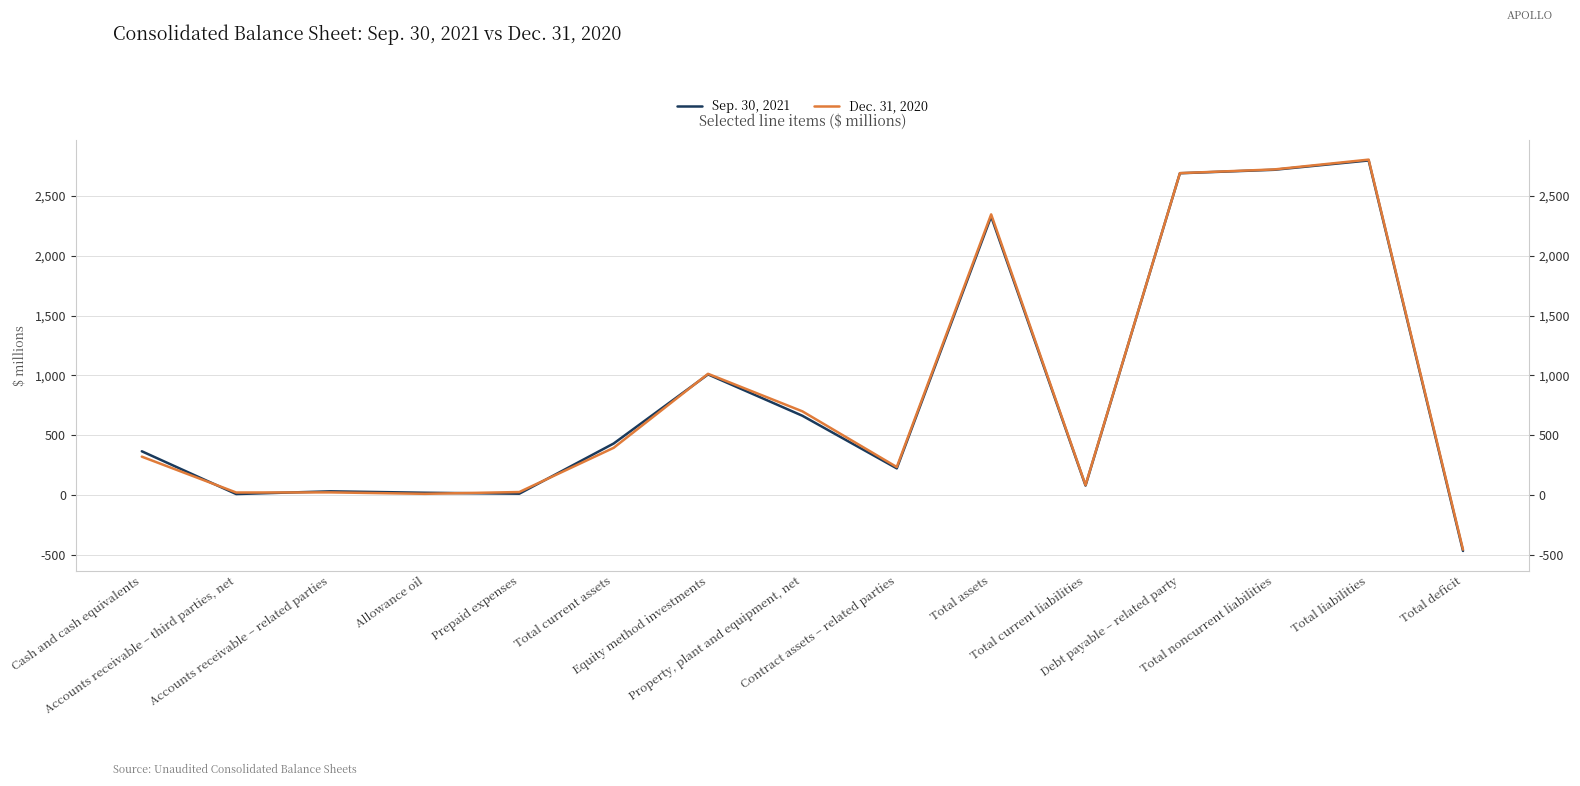

What is the minimum value shown in the chart?

-469